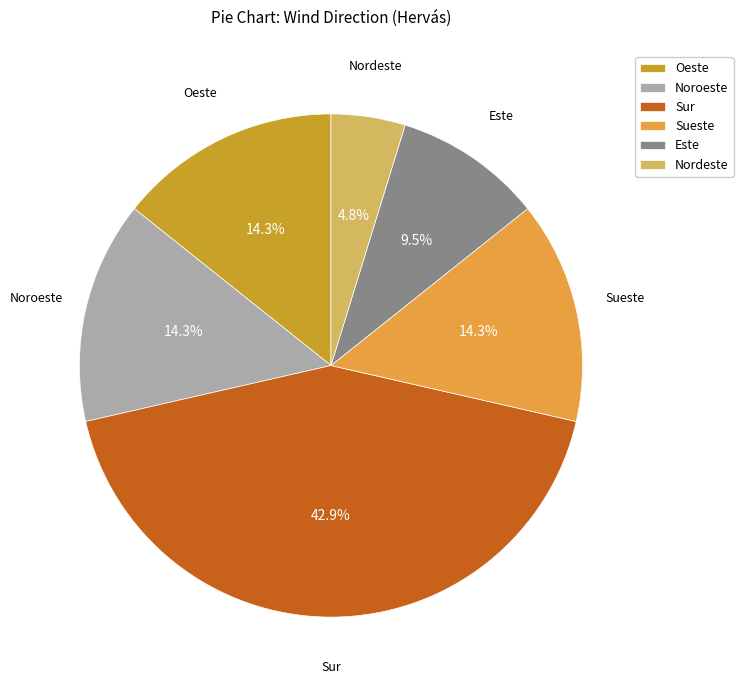

What is the total percentage of Este and Noroeste?

23.8%